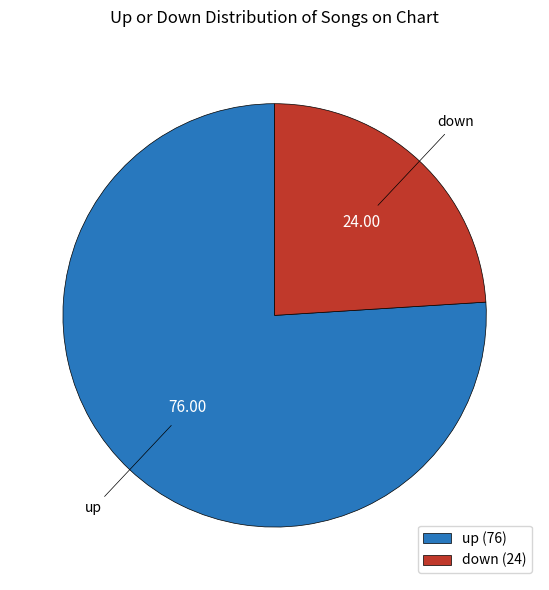

What is the ratio of the value at up (76) to the value at down (24)?

3.2